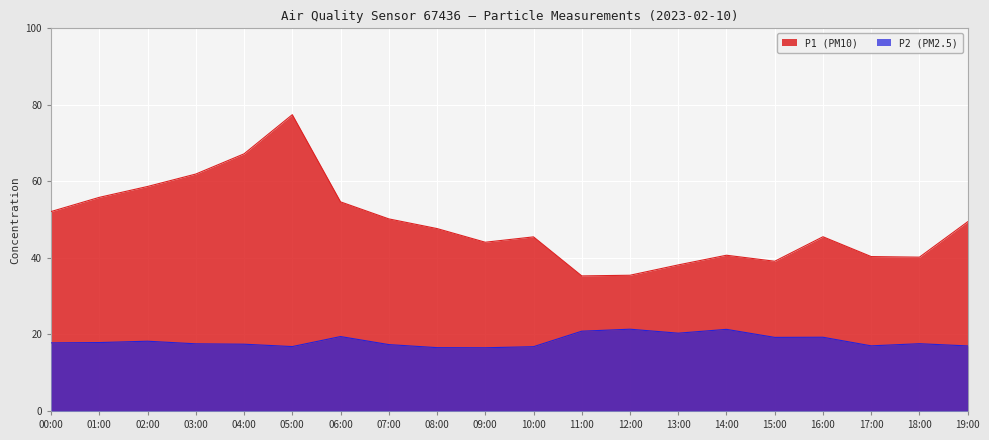

What is the average value of the P2 series?

18.3